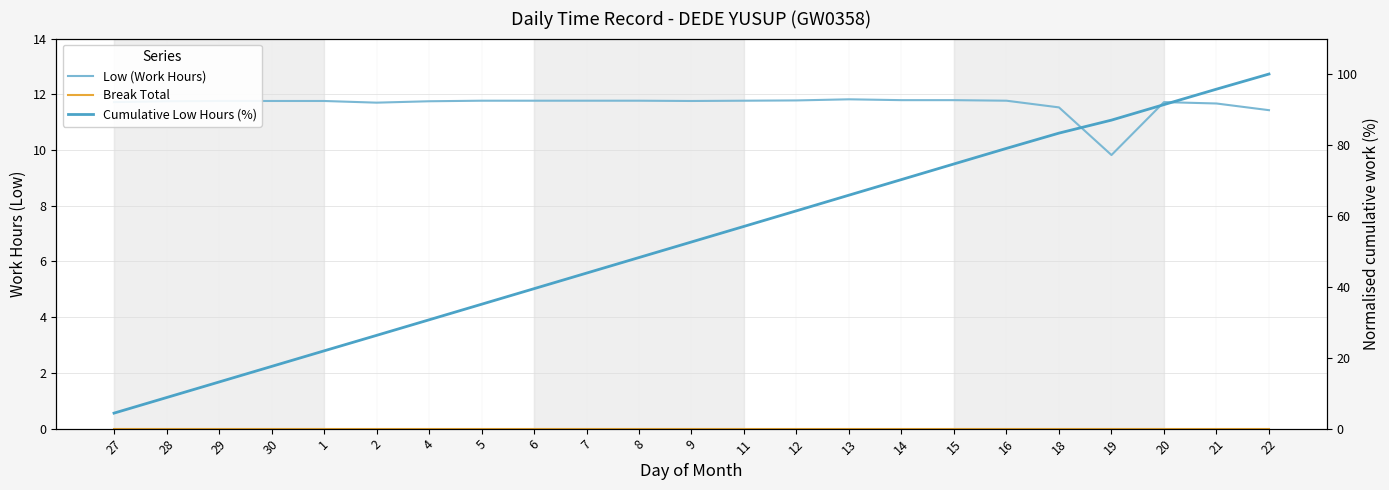

What is the label of the 11th point from the left?

8